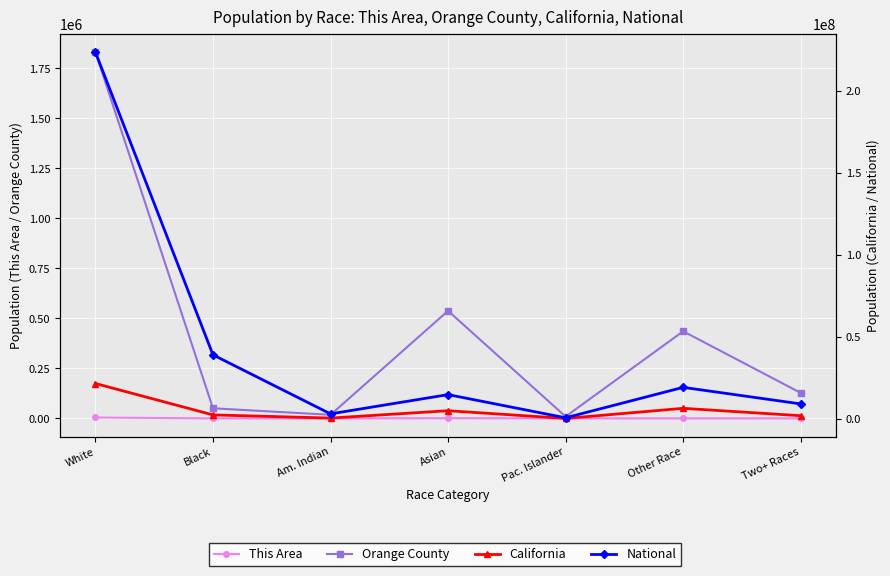

Which series has the widest spread of values?

National